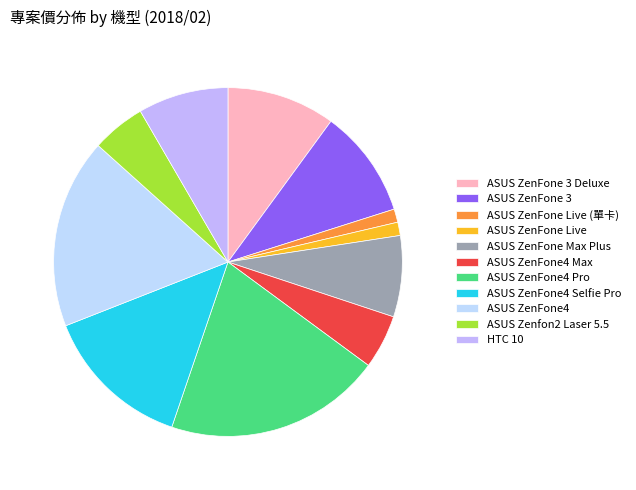

How many segments does this pie chart have?

11